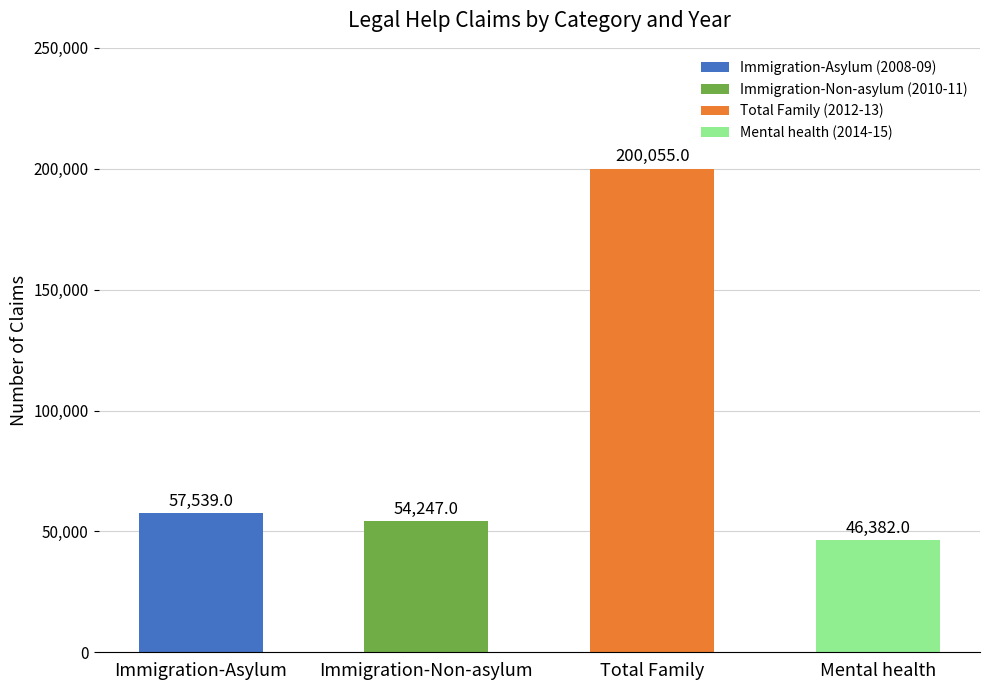

List the labels in order of value, smallest first.

Mental health, Immigration-Non-asylum, Immigration-Asylum, Total Family